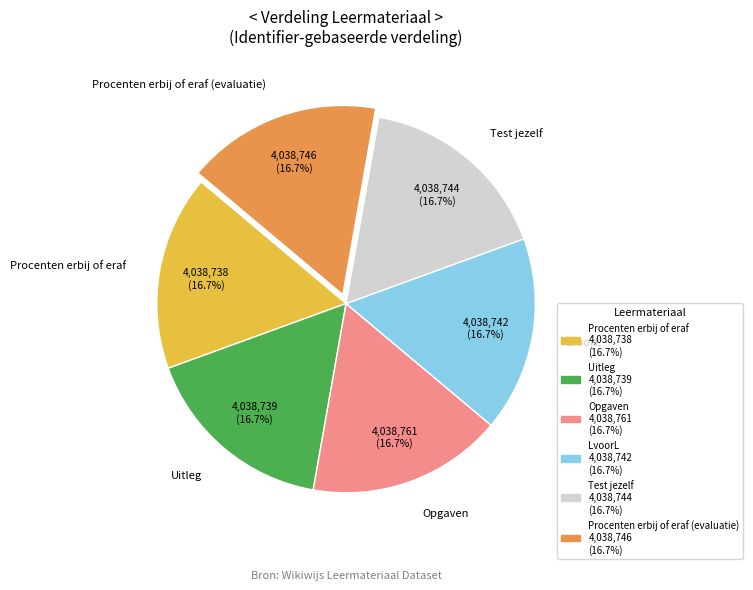

How much of the chart is everything except LvoorL?

83.3%